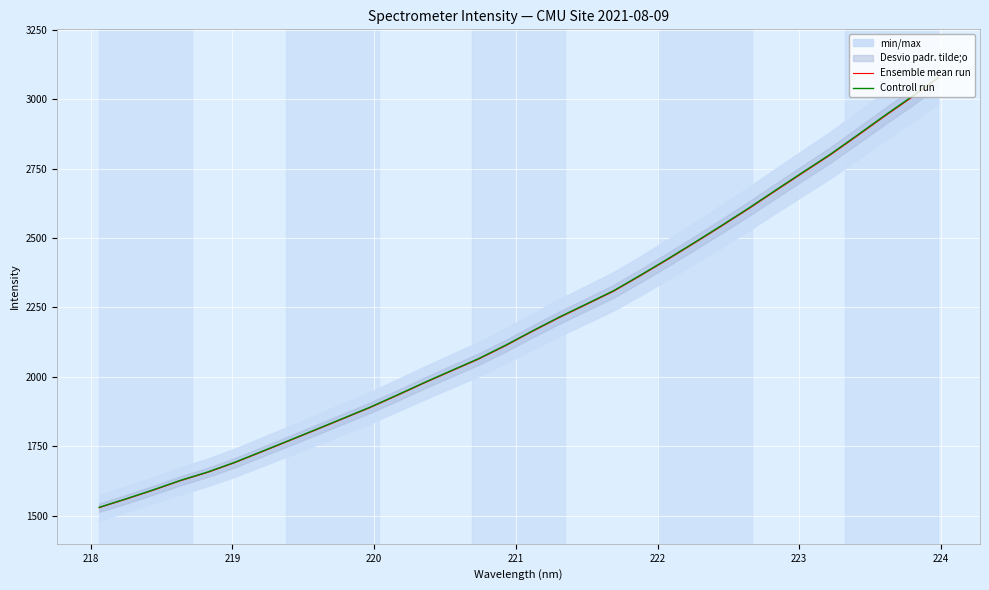

What is the sum of all Controll run values?

70315.8